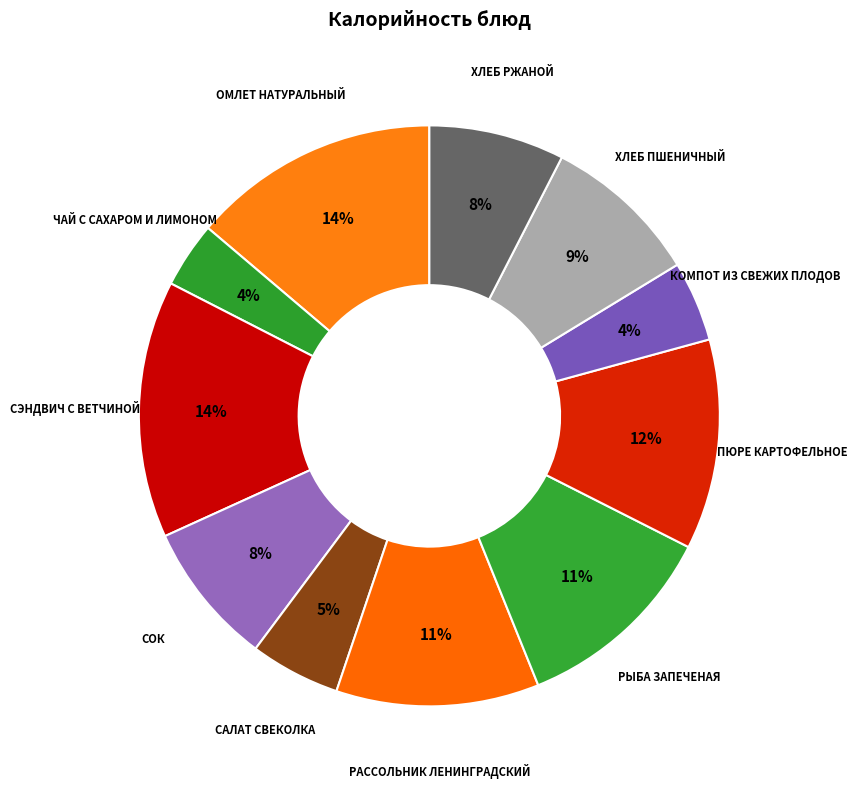

Does ХЛЕБ ПШЕНИЧНЫЙ account for over 50% of the chart?

No